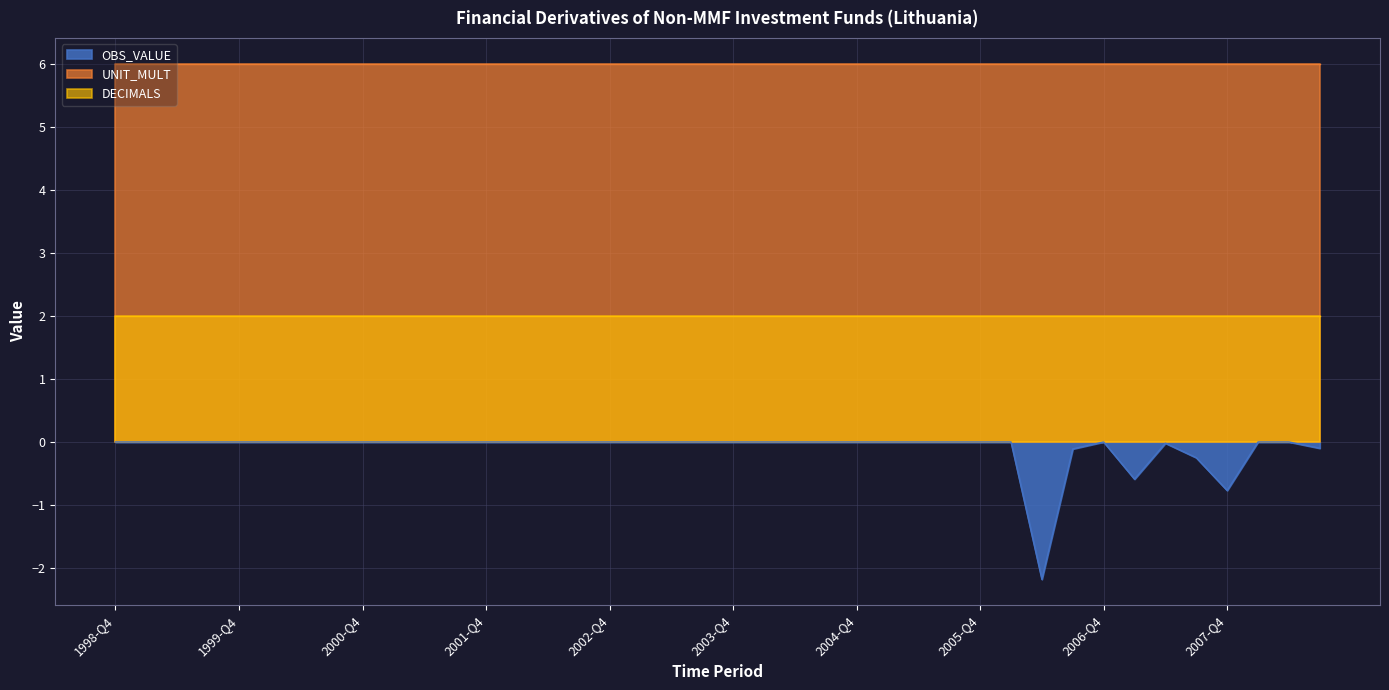

List the series in order of their overall mean, highest first.

UNIT_MULT, DECIMALS, OBS_VALUE